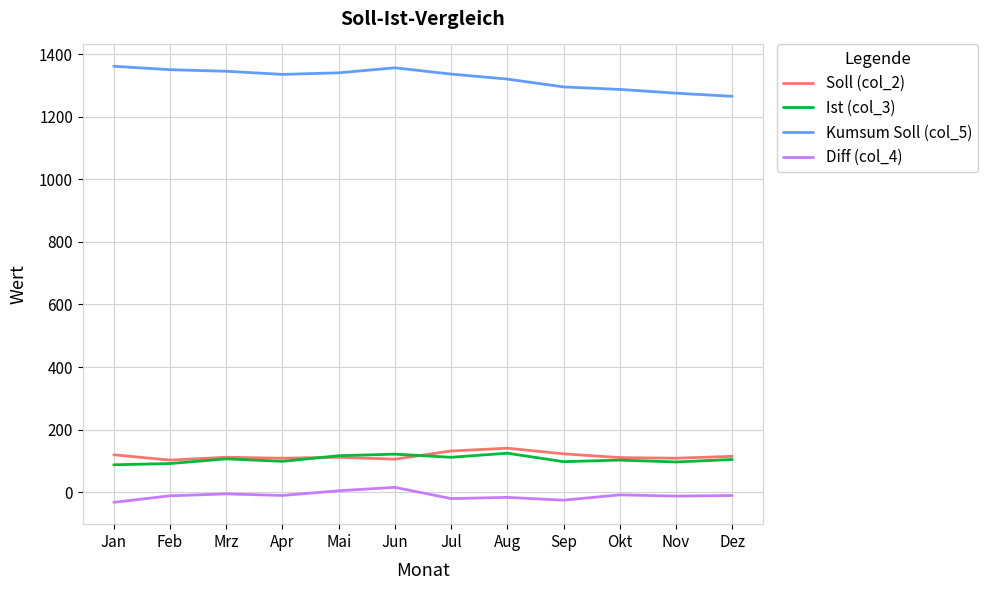

True or false: Ist (col_3) and Diff (col_4) intersect in this chart.

False